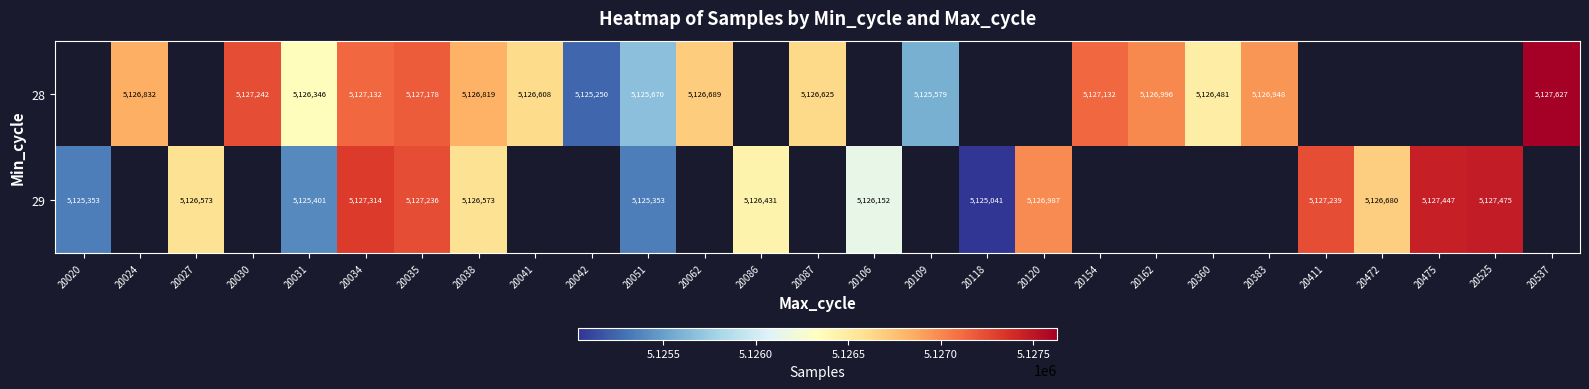

What is the difference between the 29 values at 20120 and 20525?

488